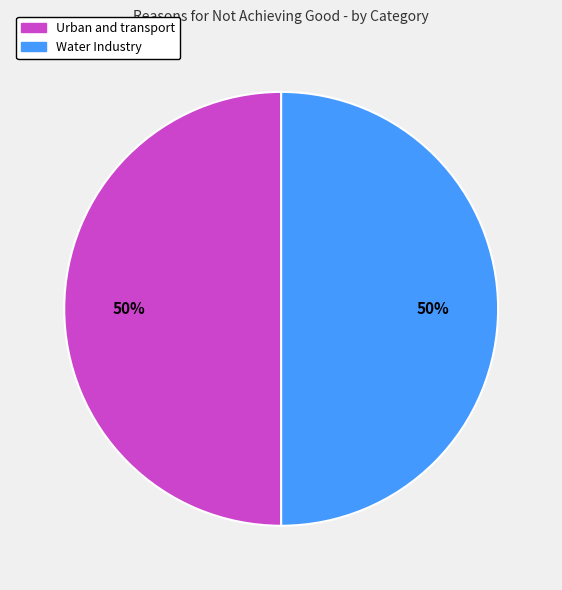

How many segments does this pie chart have?

2